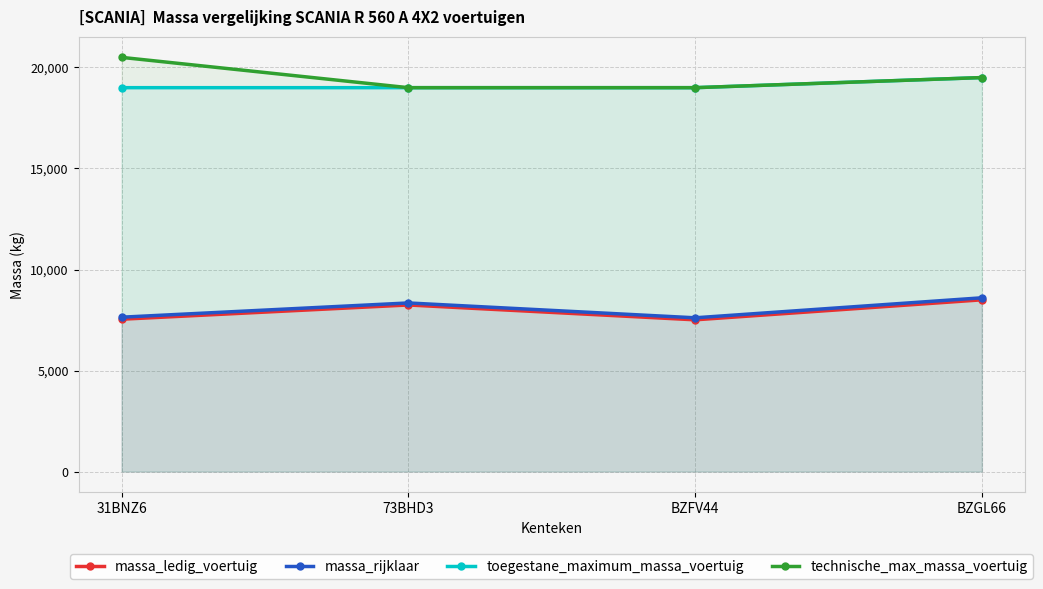

What is the greatest value displayed?

20500